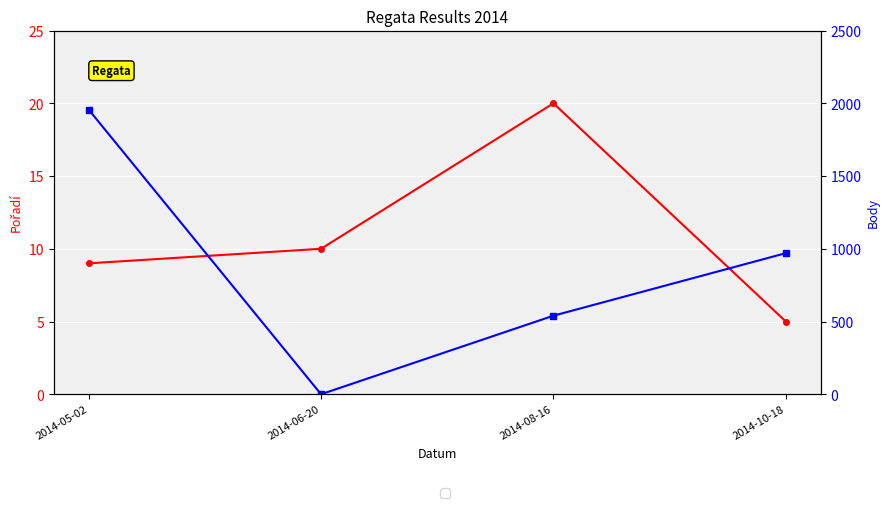

Which series ends up on top after the final intersection of Pořadí and Body?

Body